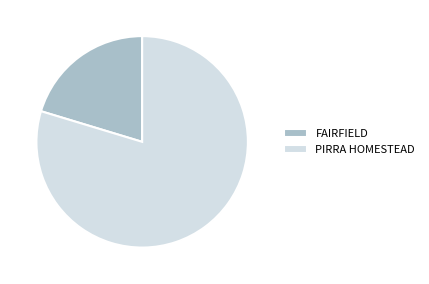

Count the number of slices in the pie.

2